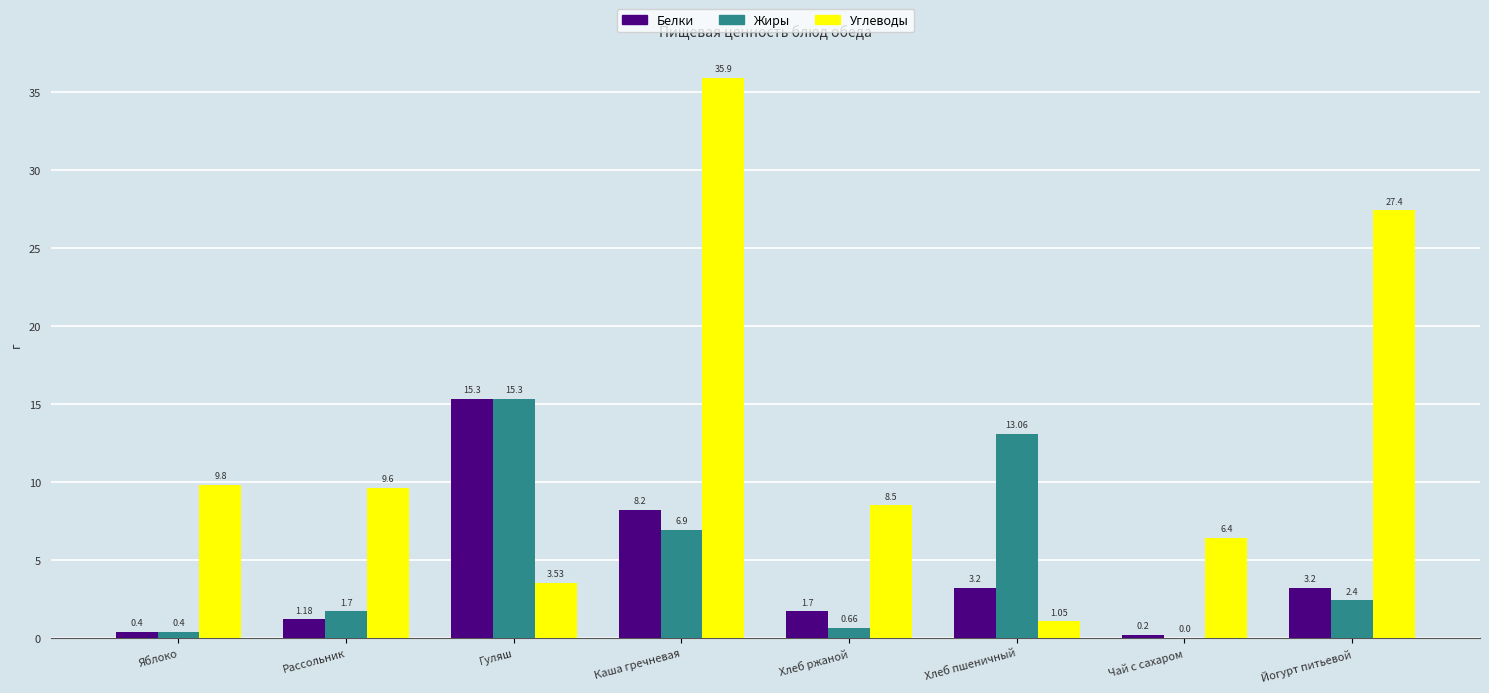

True or false: Жиры has a value of 1.7 at Рассольник.

True